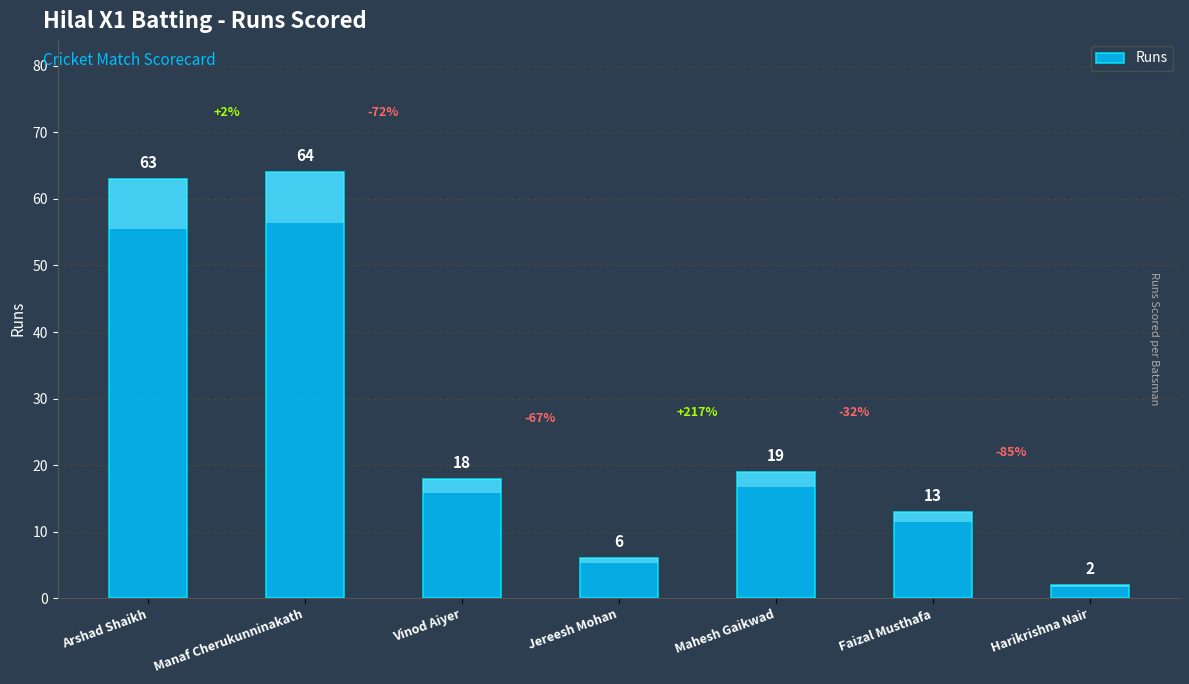

Is it true that the value at Arshad Shaikh is 113?

False